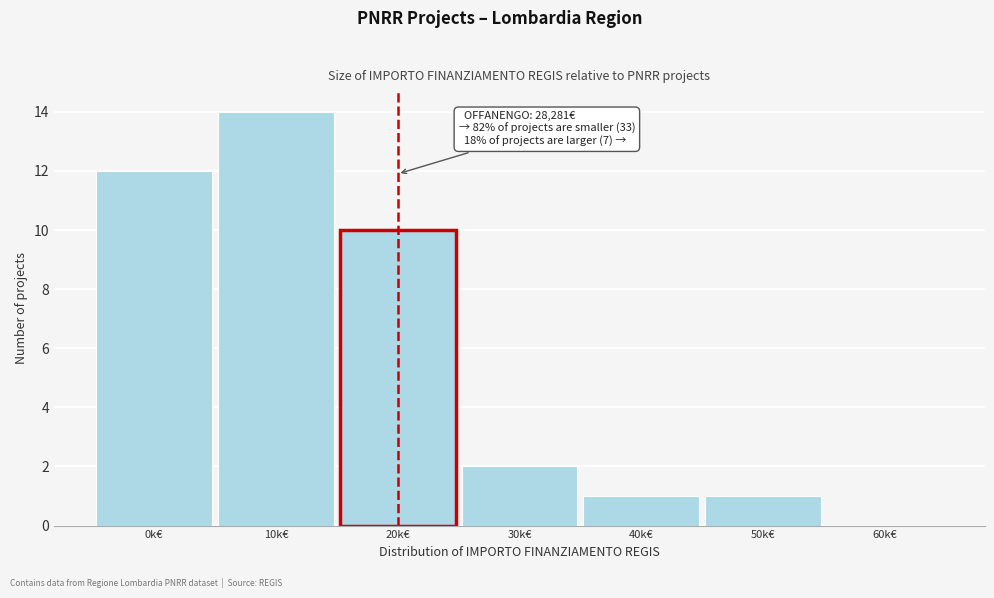

Reading left to right, extract all data points from this chart.

0k€=12	10k€=14	20k€=10	30k€=2	40k€=1	50k€=1	60k€=0